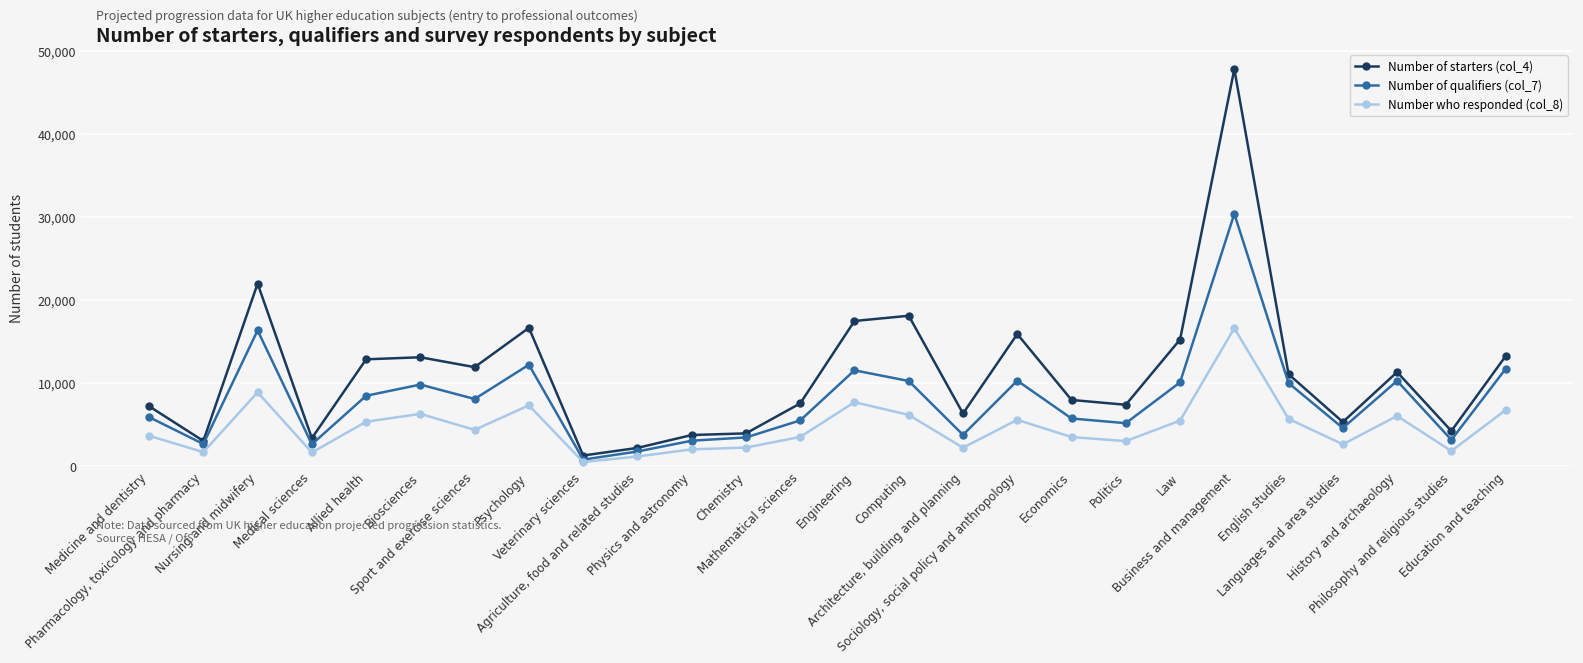

At which category does the chart reach its peak across all series?

Business and management